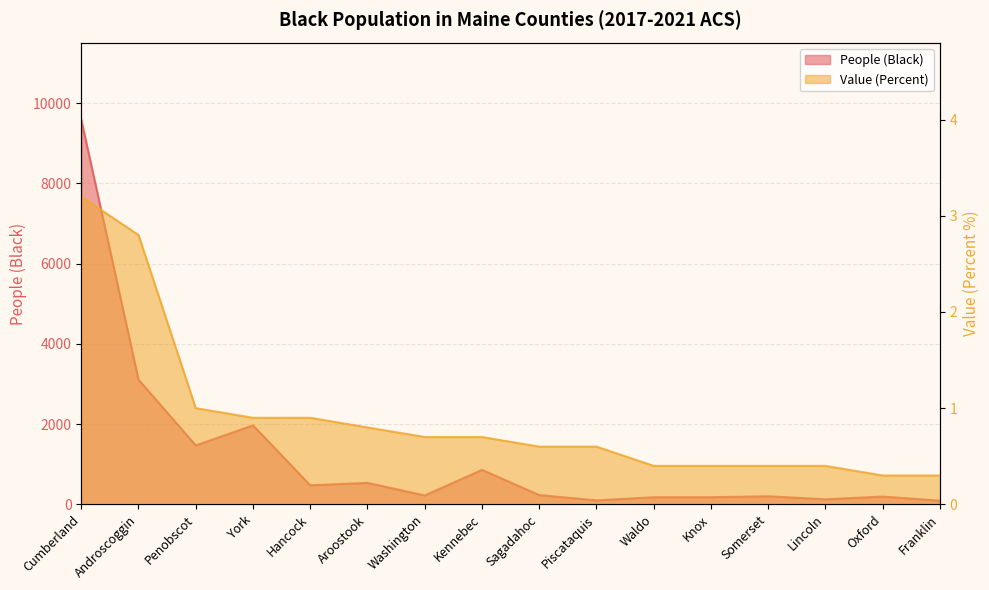

What is the difference between the People (Black) values at Washington and Somerset?

21.0